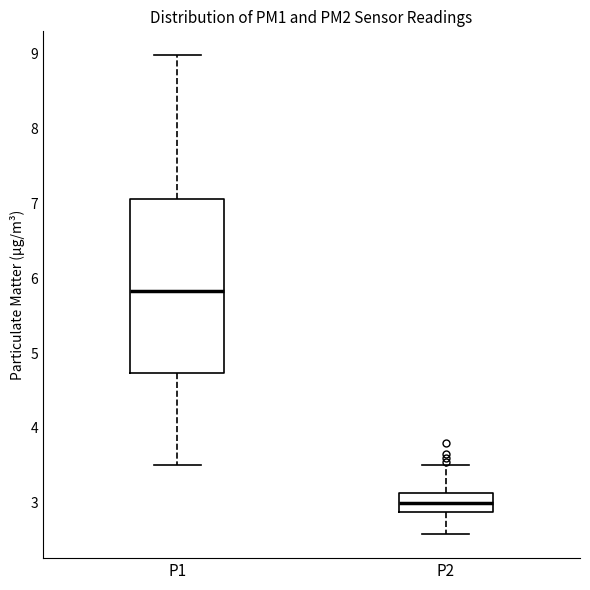

Reading left to right, transcribe this box plot: for each box, give where its median line is, the range the box spans, and where its two whiskers end, as read against the y-axis. The values are not printed on the chart, so give them approximately, as read against the axis.

P1: median 5.8, box 4.7 to 7.1, whiskers 3.5 to 9.0
P2: median 3.0, box 2.9 to 3.1, whiskers 2.6 to 3.5